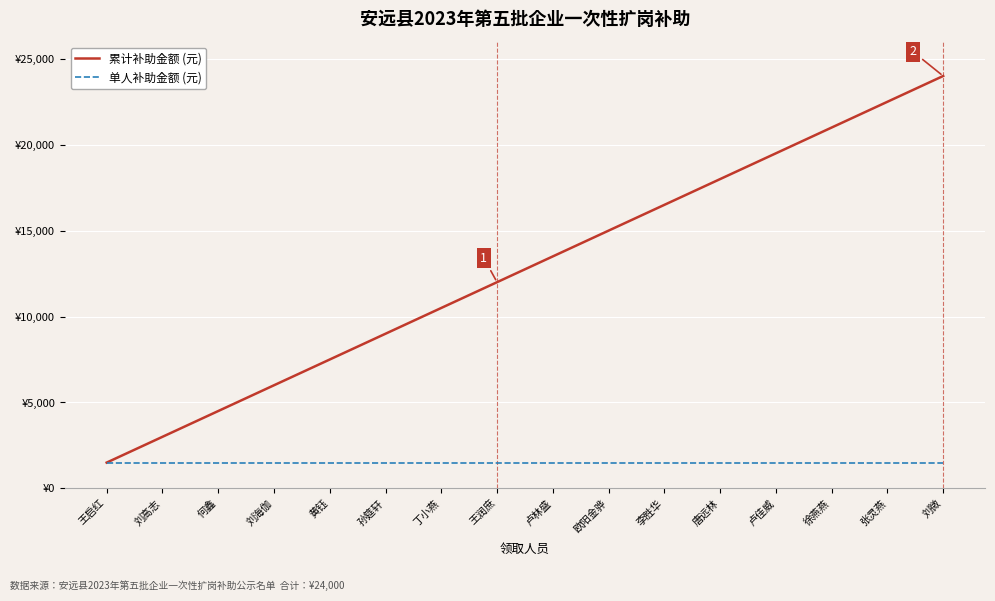

At which category does the chart reach its peak across all series?

刘微